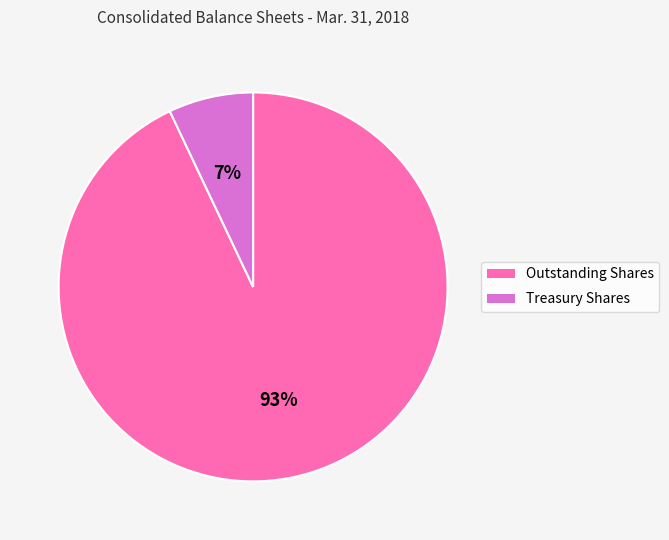

How many slices are in this pie chart?

2